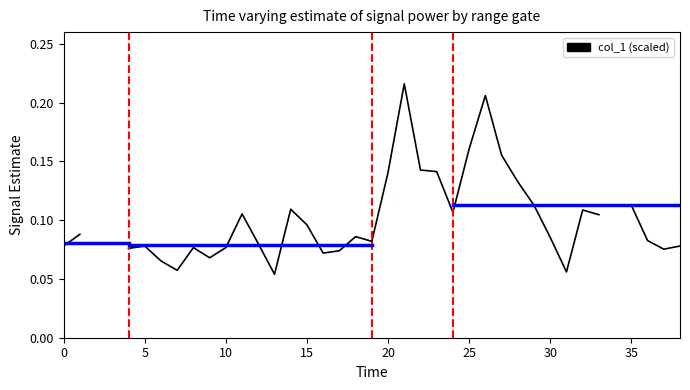

Where is the data nearest to the value 0?

13